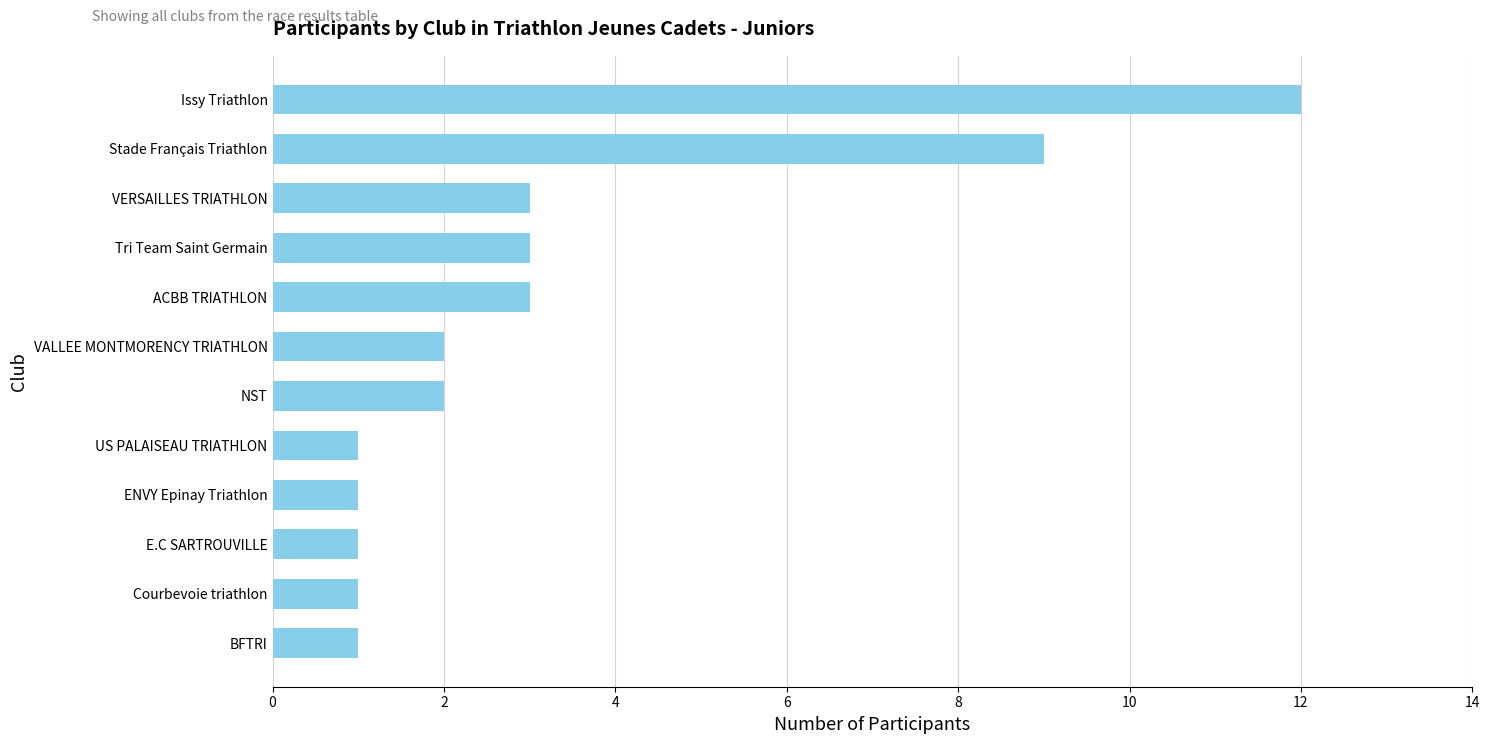

What is the average value?

3